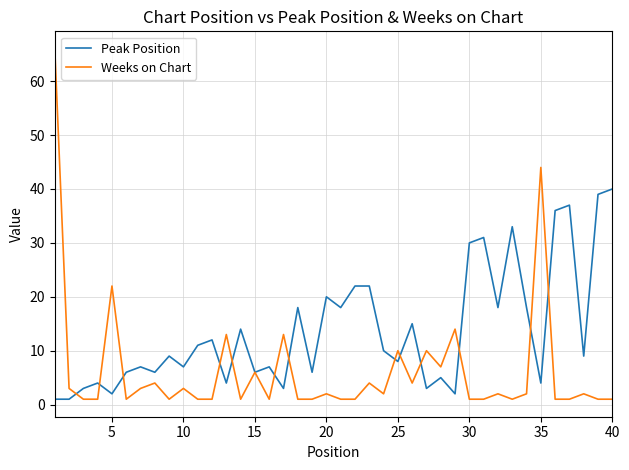

Rank the series by their maximum value, from highest to lowest.

Weeks on Chart, Peak Position